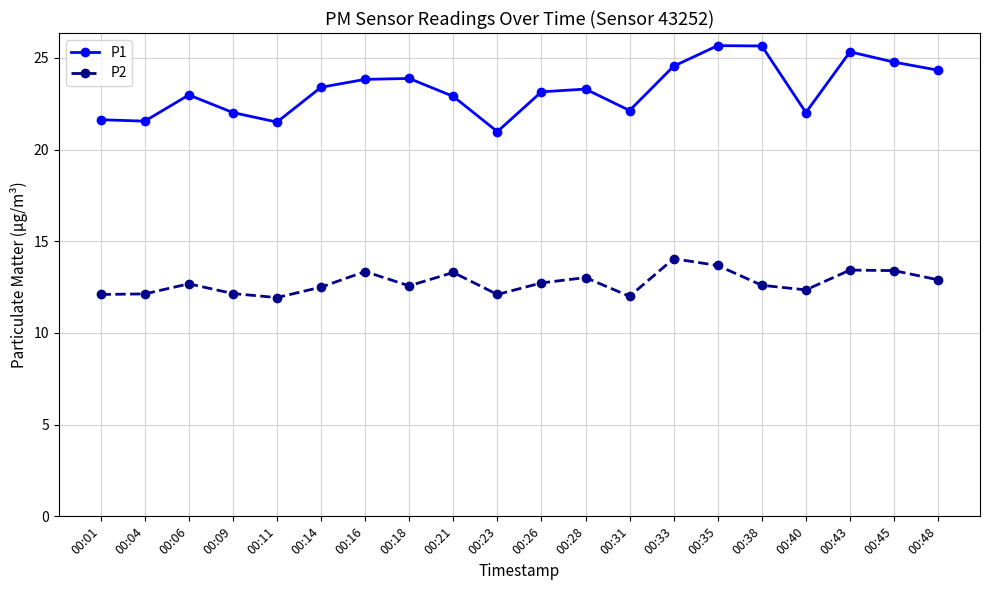

What are all the series names shown in the legend?

P1, P2